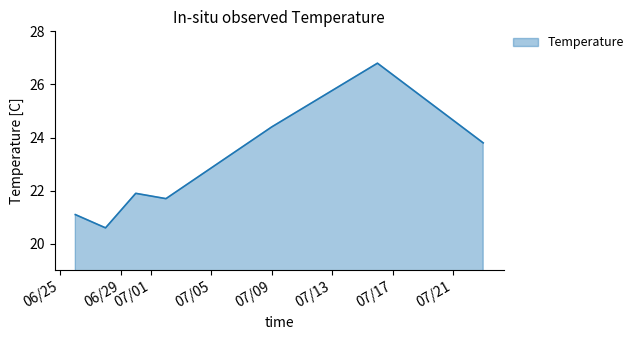

How many interior local peaks (higher than both neighbors) does the data have?

2